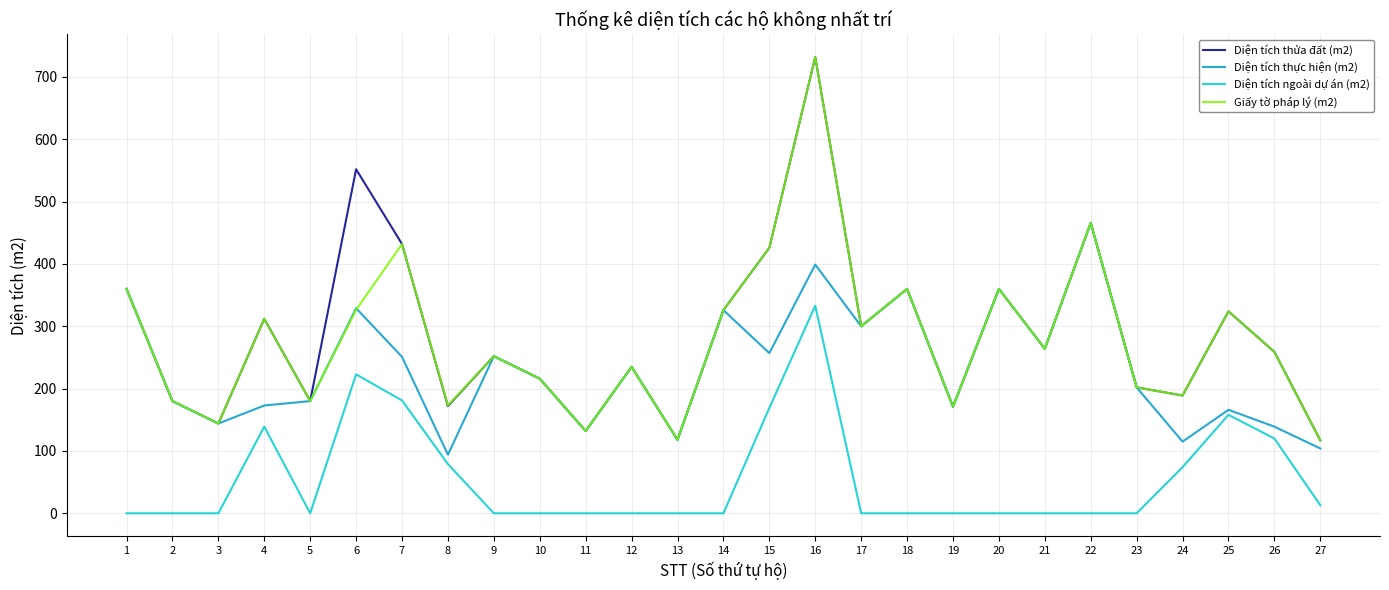

What is the lowest value of the Diện tích thực hiện (m2) series?

94.0